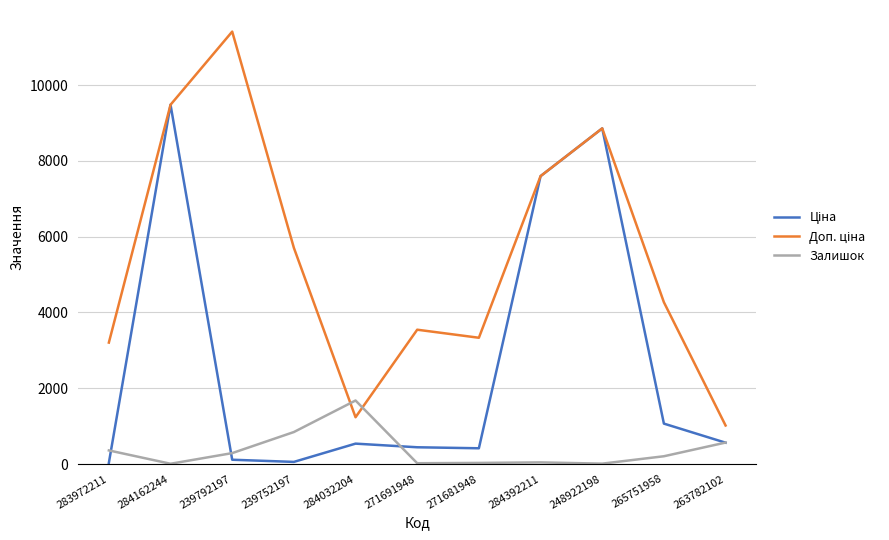

What is the greatest value displayed?

11410.0